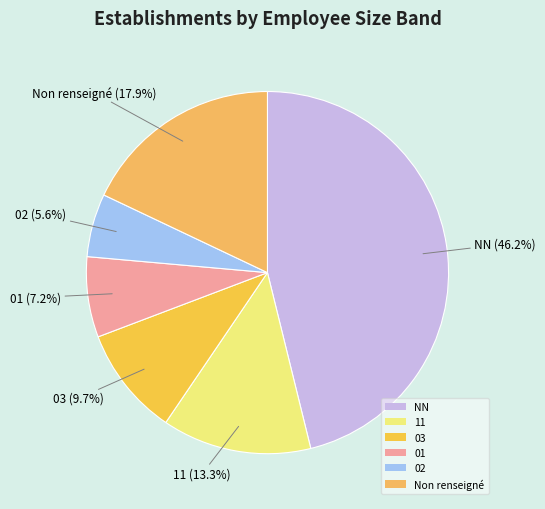

What percentage is the NN slice, to the nearest percent?

46%